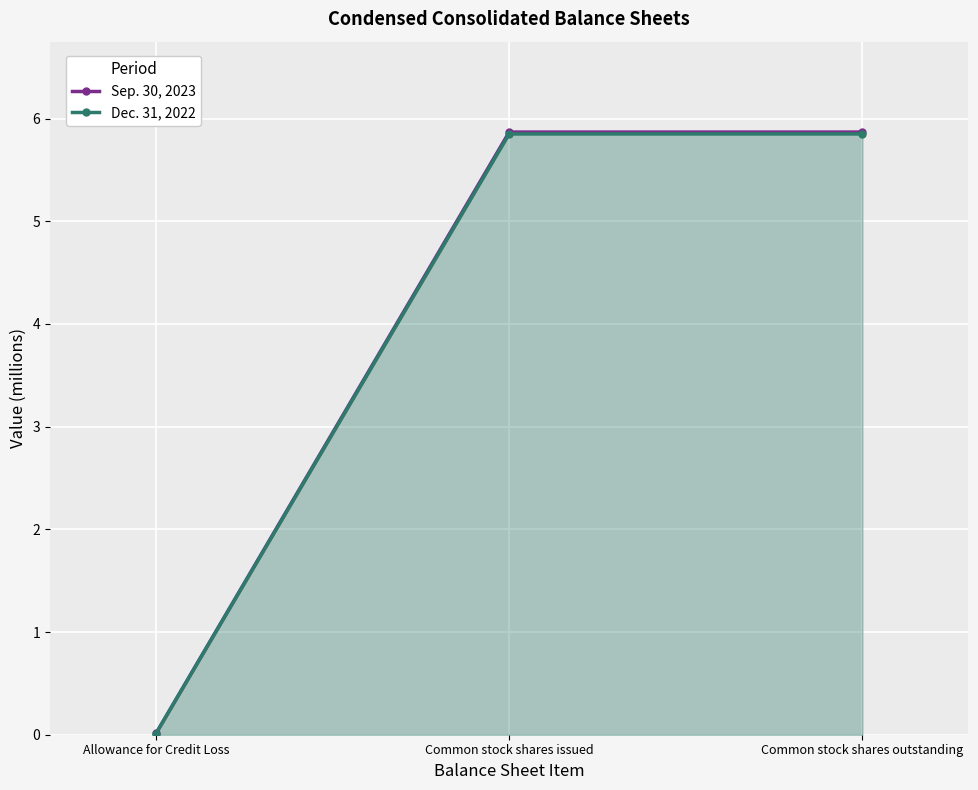

Reading right to left, extract all data points from this chart.

Sep. 30, 2023: Common stock shares outstanding=5.9	Common stock shares issued=5.9	Allowance for Credit Loss=0.0
Dec. 31, 2022: Common stock shares outstanding=5.9	Common stock shares issued=5.9	Allowance for Credit Loss=0.0